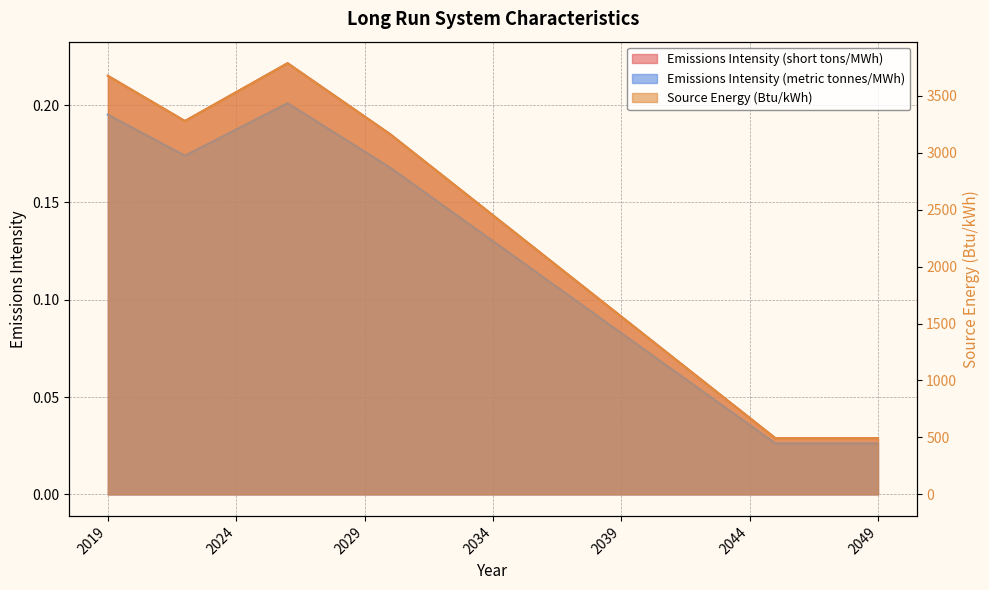

At which category does Emissions Intensity (short tons/MWh) reach its first local peak?

2026